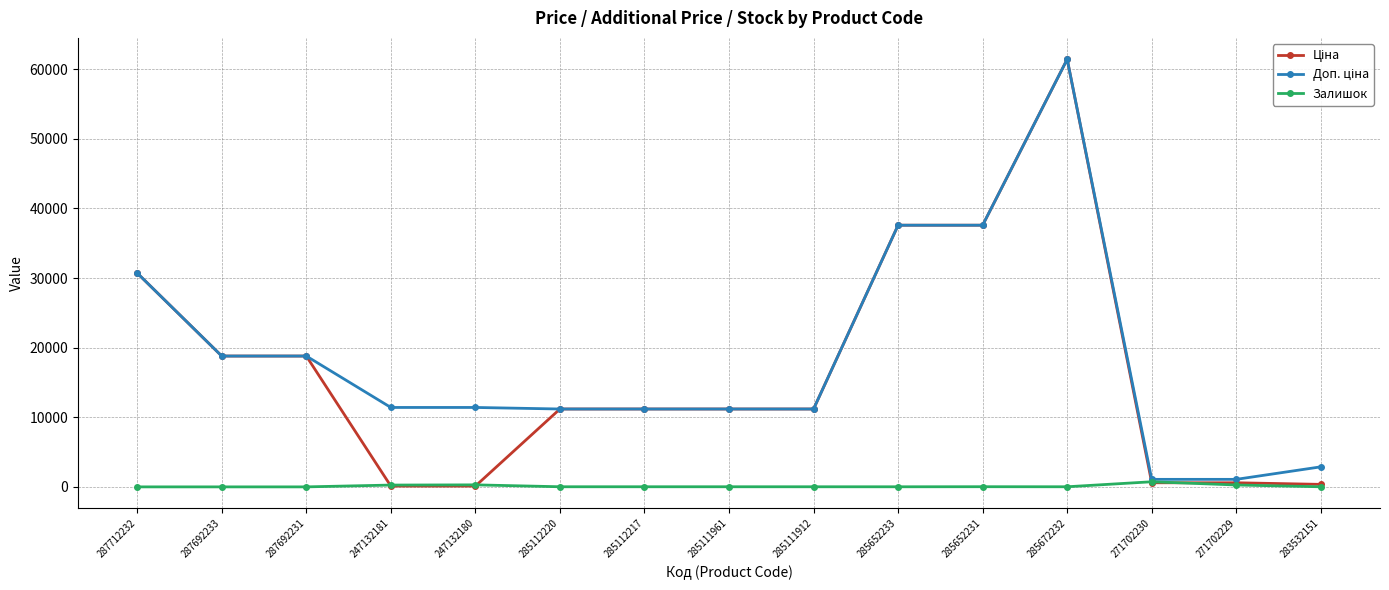

What is the maximum value shown in the chart?

61434.3